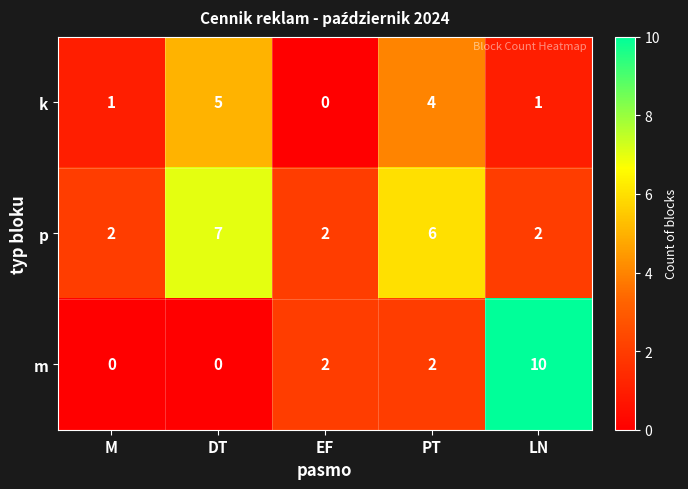

The m series shows 3 at LN. True or false?

False